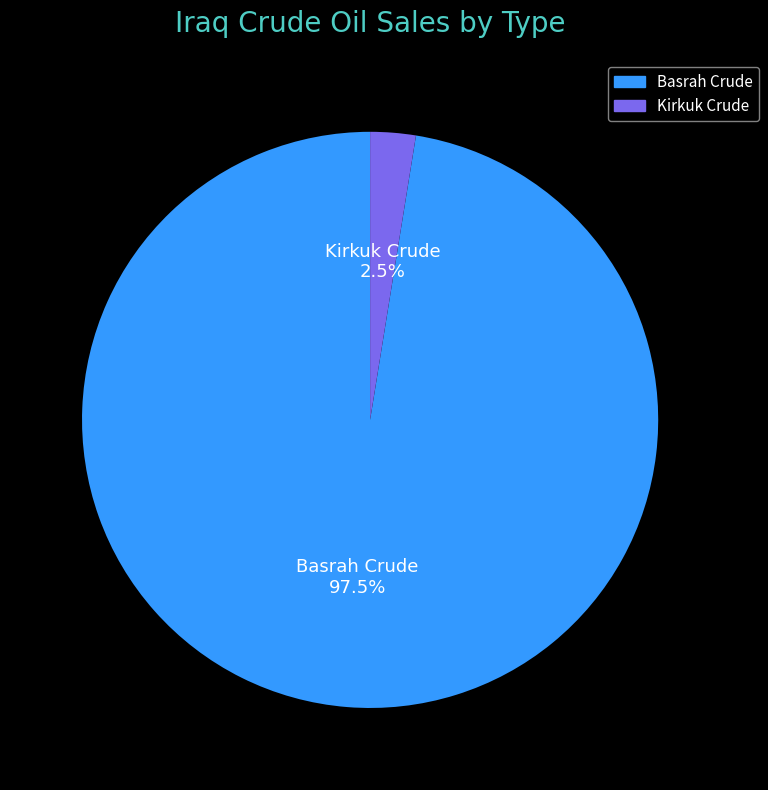

What is the smallest slice in the pie chart?

Kirkuk Crude